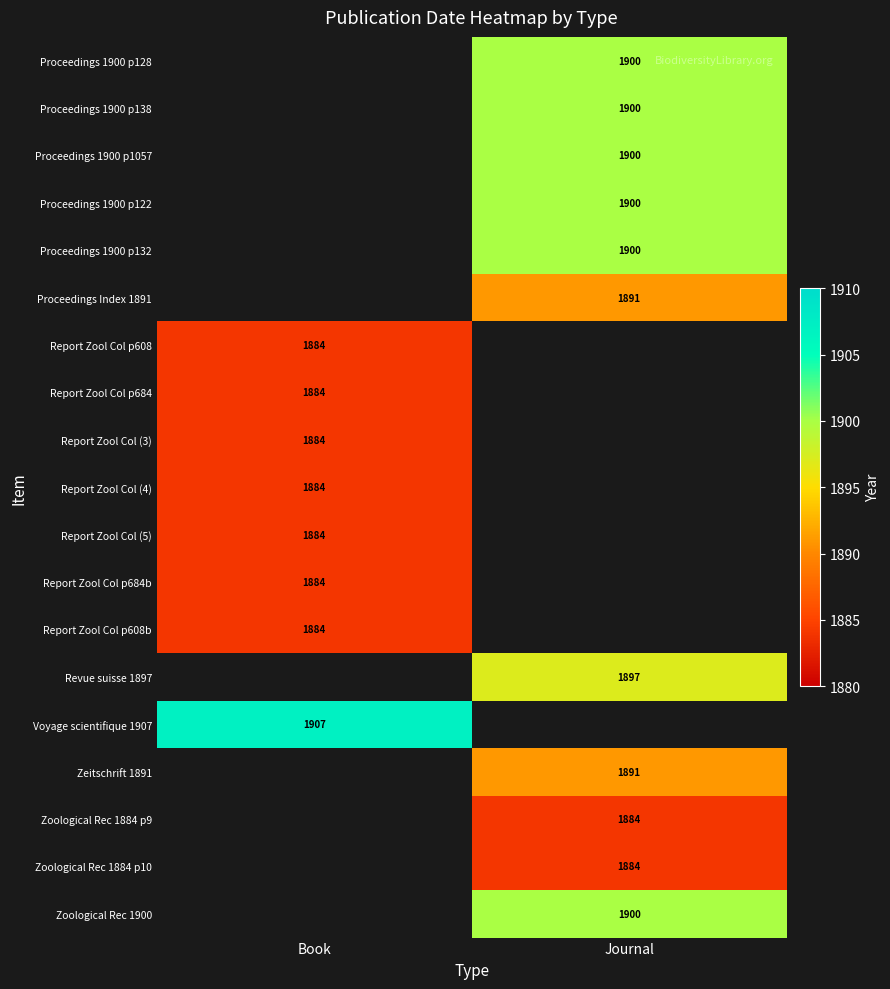

What is the difference between the highest and lowest values at Journal?

16.0